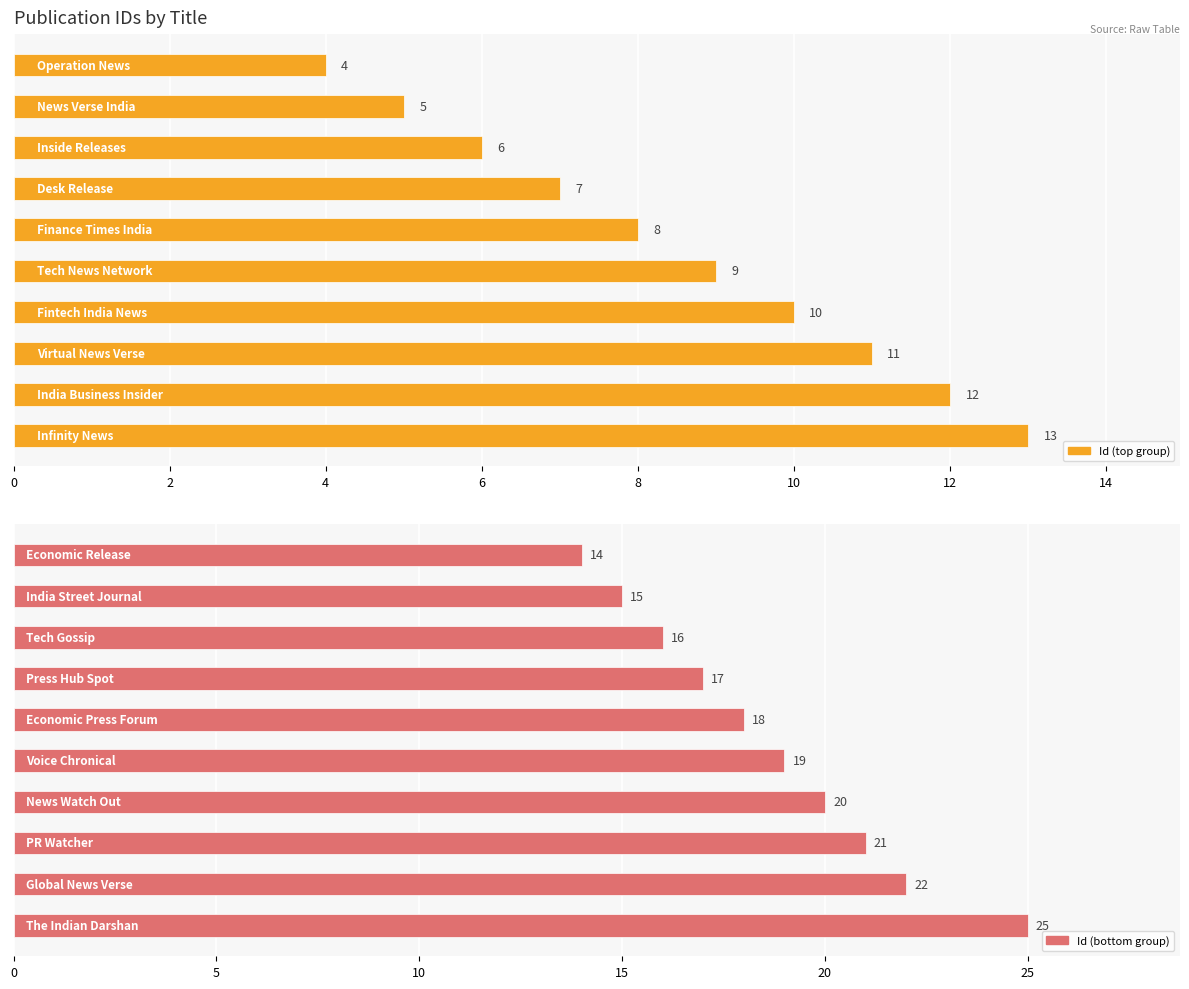

At how many categories does at least one series exceed 17?

6